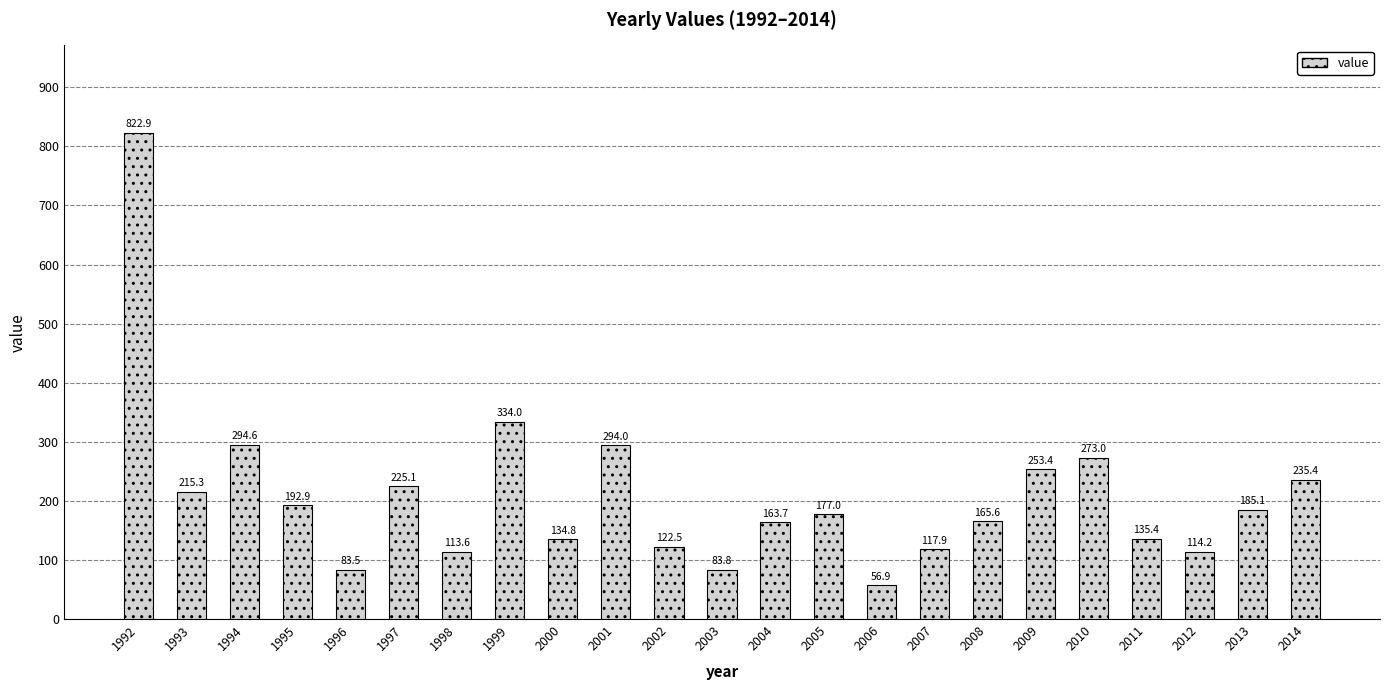

How many data points are above 177?

12